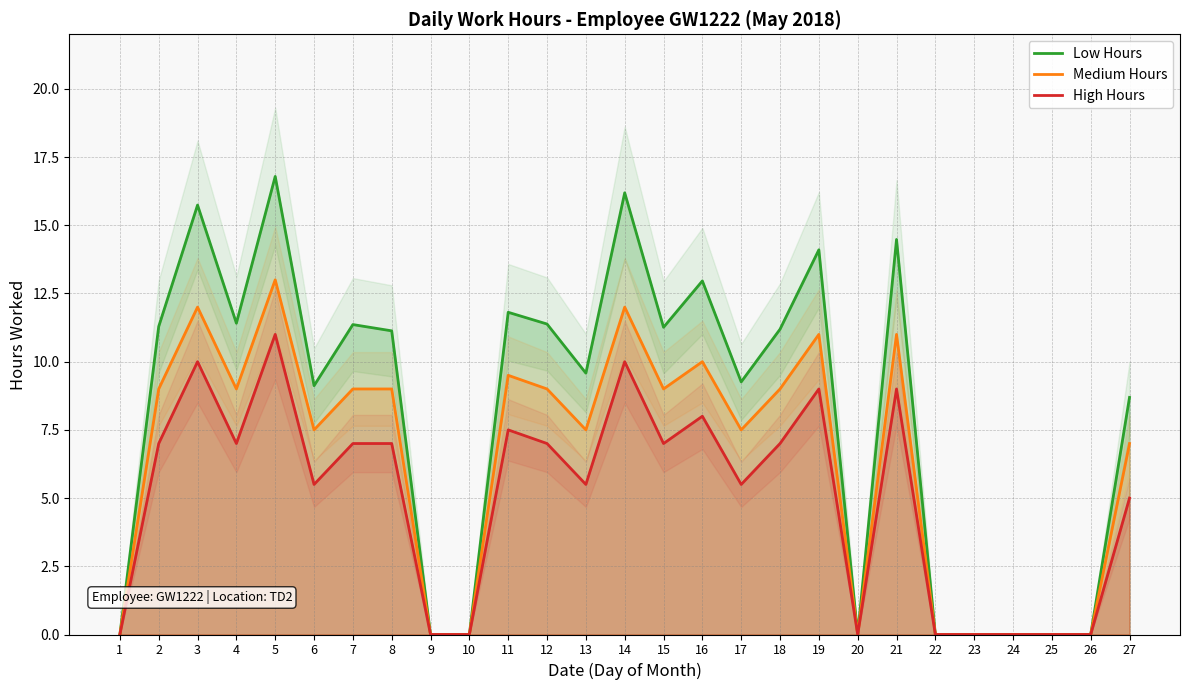

The value of High Hours at 18 is 7.0. True or false?

True